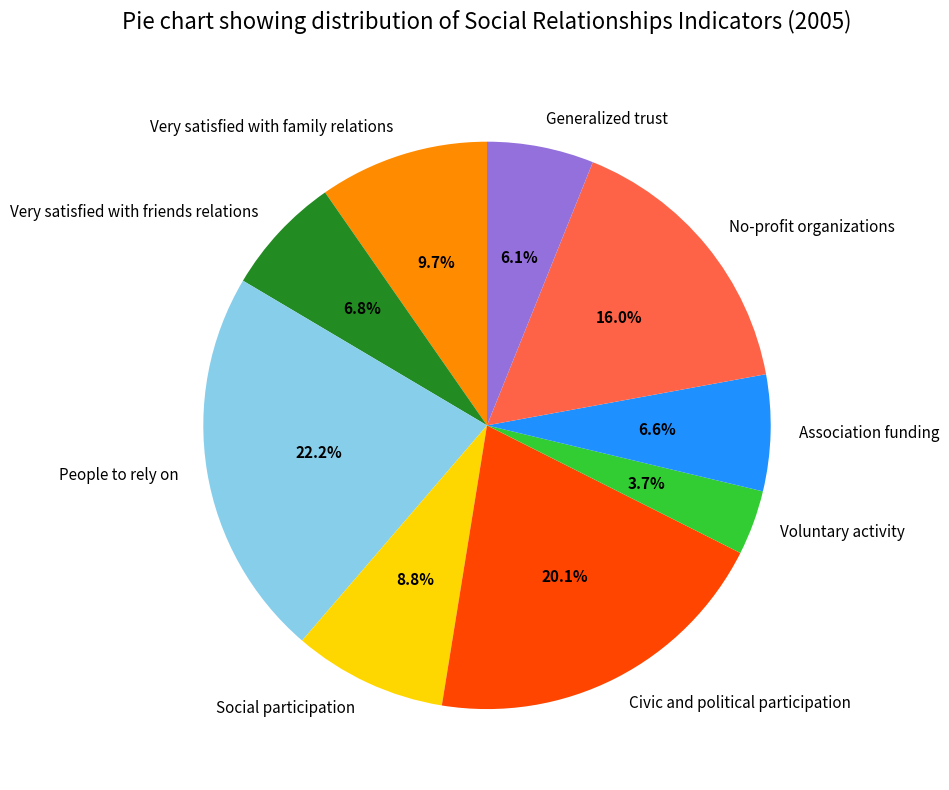

Is the sum of No-profit organizations and Civic and political participation greater than half?

No